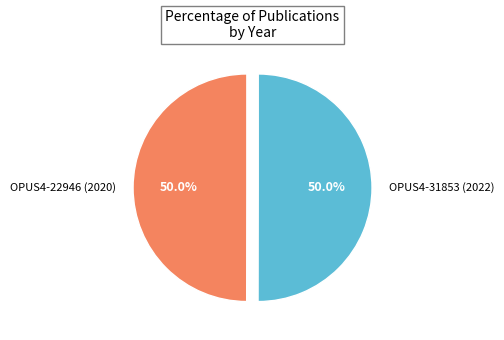

Combined, what portion of the pie is OPUS4-22946 (2020) and OPUS4-31853 (2022)?

100.0%